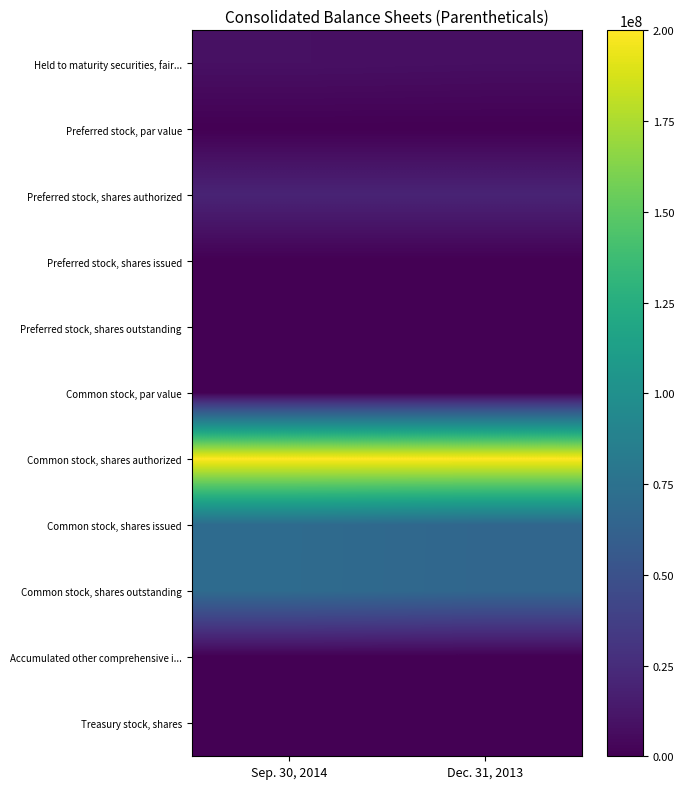

Reading left to right, extract all data points from this chart.

Held to maturity securities, fair...: Sep. 30, 2014=8671934	Dec. 31, 2013=7987342
Preferred stock, par value: Sep. 30, 2014=1	Dec. 31, 2013=1
Preferred stock, shares authorized: Sep. 30, 2014=20000000	Dec. 31, 2013=20000000
Preferred stock, shares issued: Sep. 30, 2014=0	Dec. 31, 2013=0
Preferred stock, shares outstanding: Sep. 30, 2014=0	Dec. 31, 2013=0
Common stock, par value: Sep. 30, 2014=1	Dec. 31, 2013=1
Common stock, shares authorized: Sep. 30, 2014=200000000	Dec. 31, 2013=200000000
Common stock, shares issued: Sep. 30, 2014=69793335	Dec. 31, 2013=66085179
Common stock, shares outstanding: Sep. 30, 2014=69756247	Dec. 31, 2013=66048091
Accumulated other comprehensive i...: Sep. 30, 2014=2015	Dec. 31, 2013=2630
Treasury stock, shares: Sep. 30, 2014=37088	Dec. 31, 2013=37088